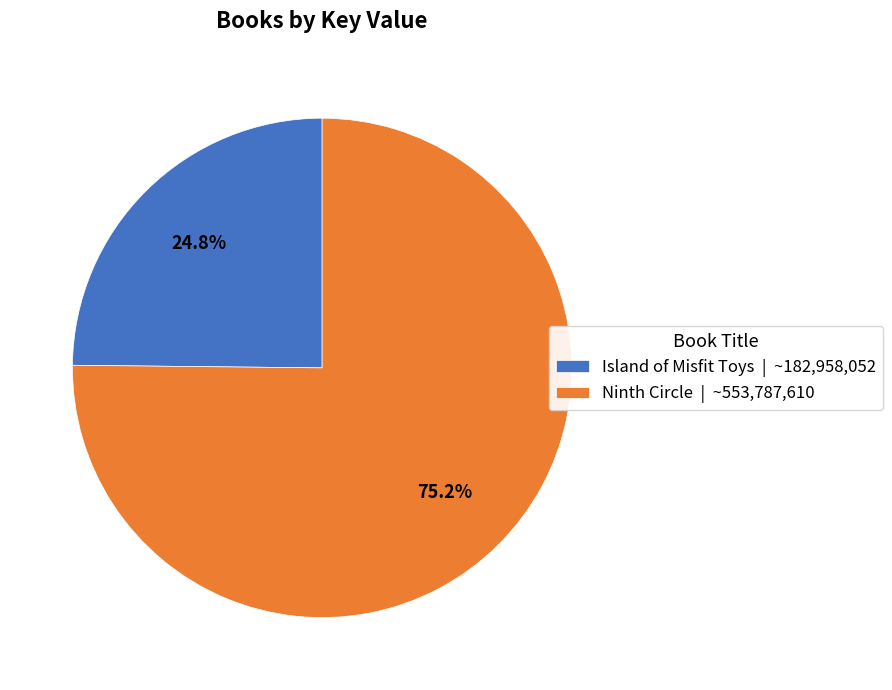

True or false: Island of Misfit Toys accounts for 33% of the total.

False